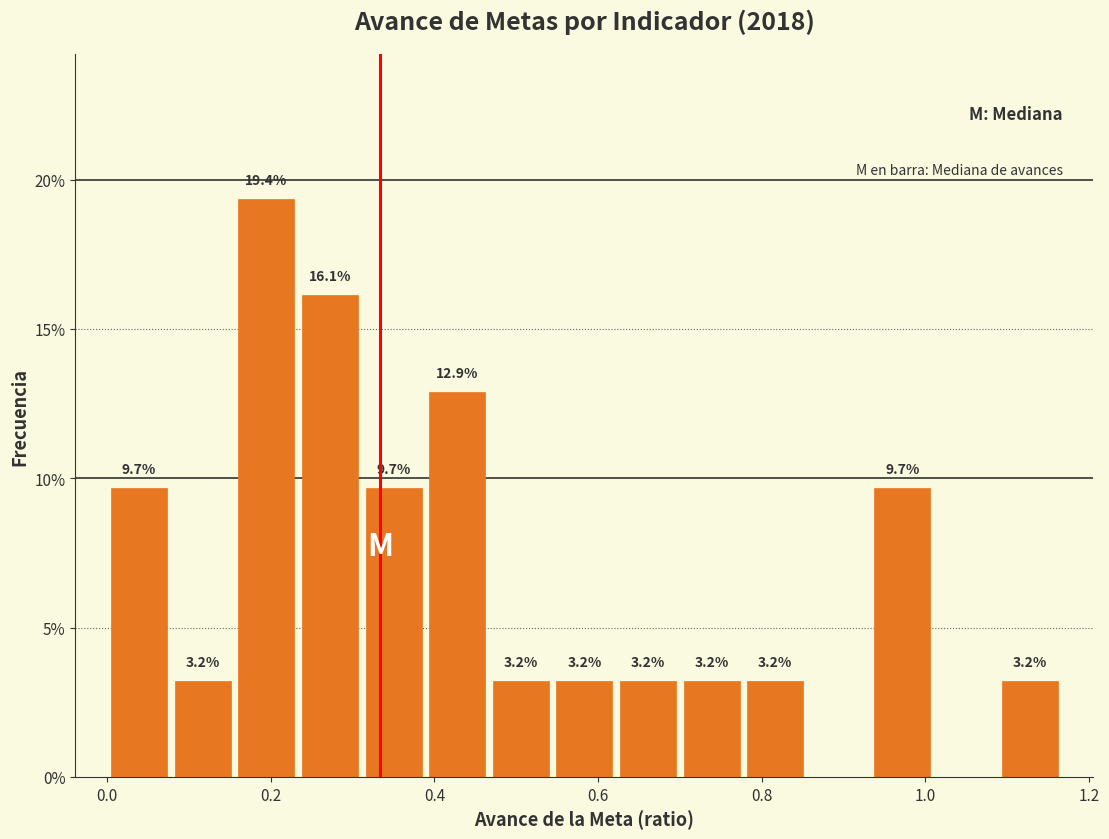

Read against the x-axis, roughly where is the centre of the tallest bar?

0.20